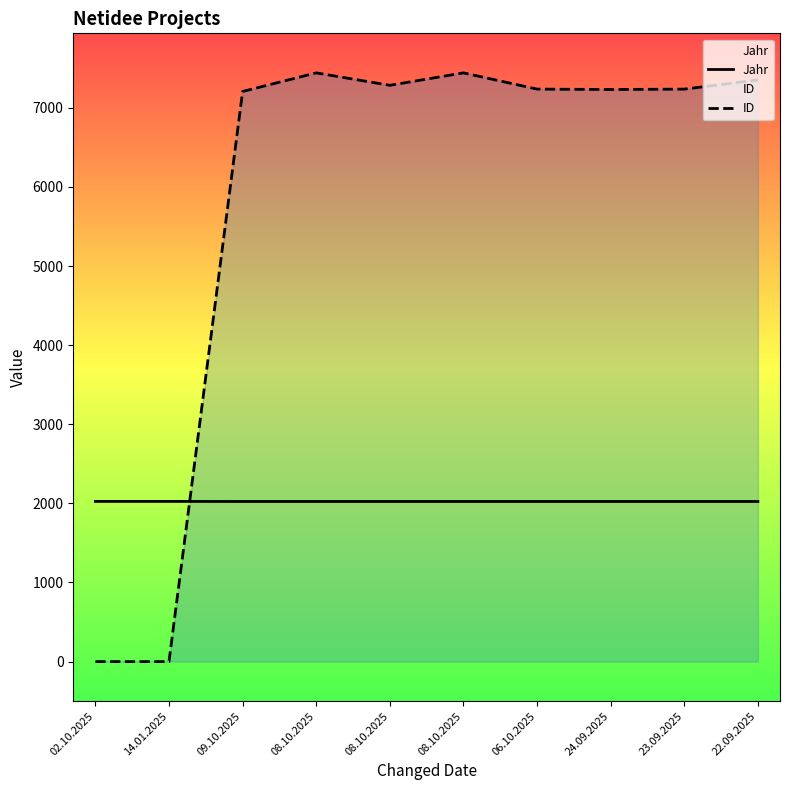

How many interior local peaks does the ID series have?

2